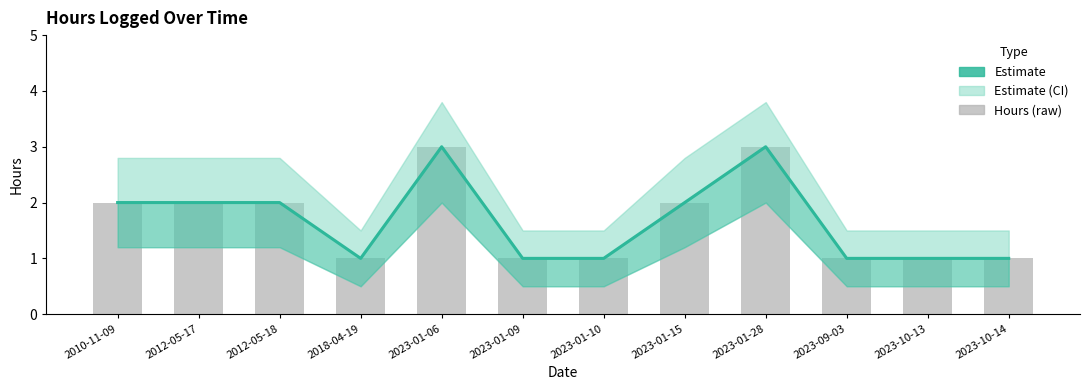

Which series has the largest total across all categories?

Estimate